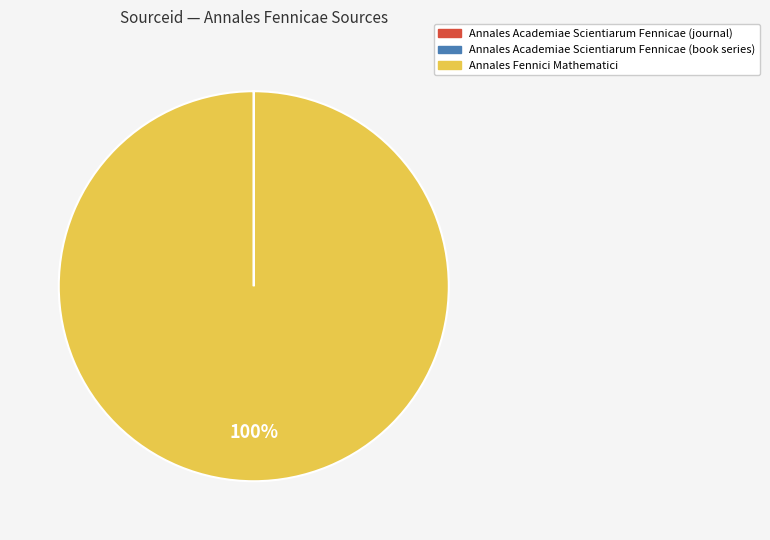

To the nearest percent, what is the average slice percentage?

33%